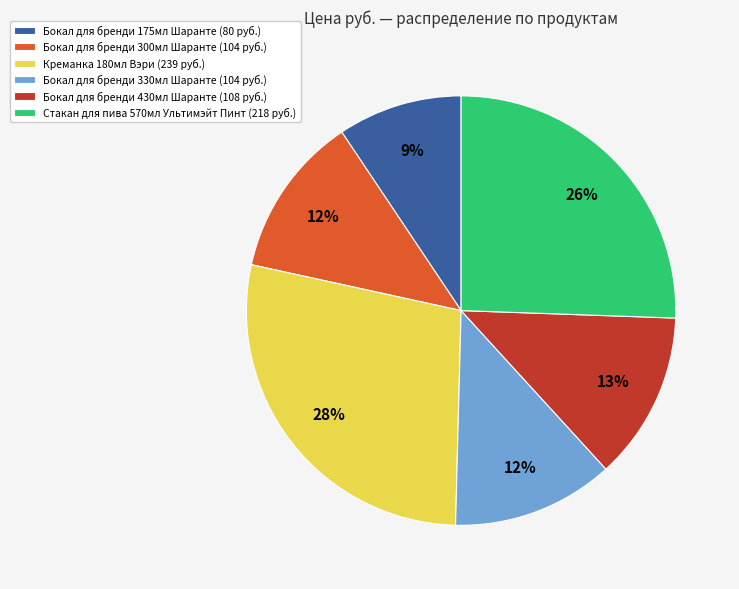

Is it true that Бокал для бренди 300мл Шаранте is 12% of the pie?

True